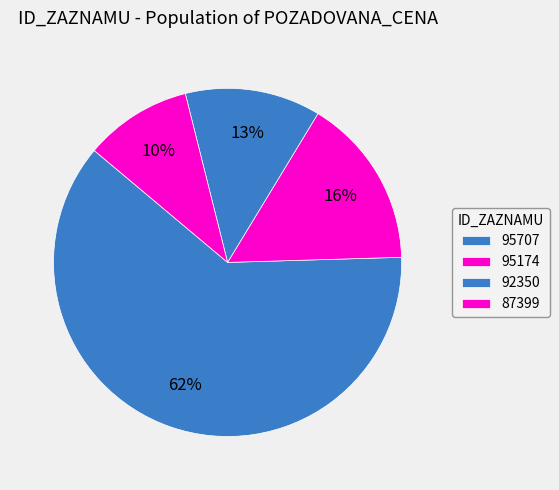

Is the sum of 87399 and 95174 greater than half?

No